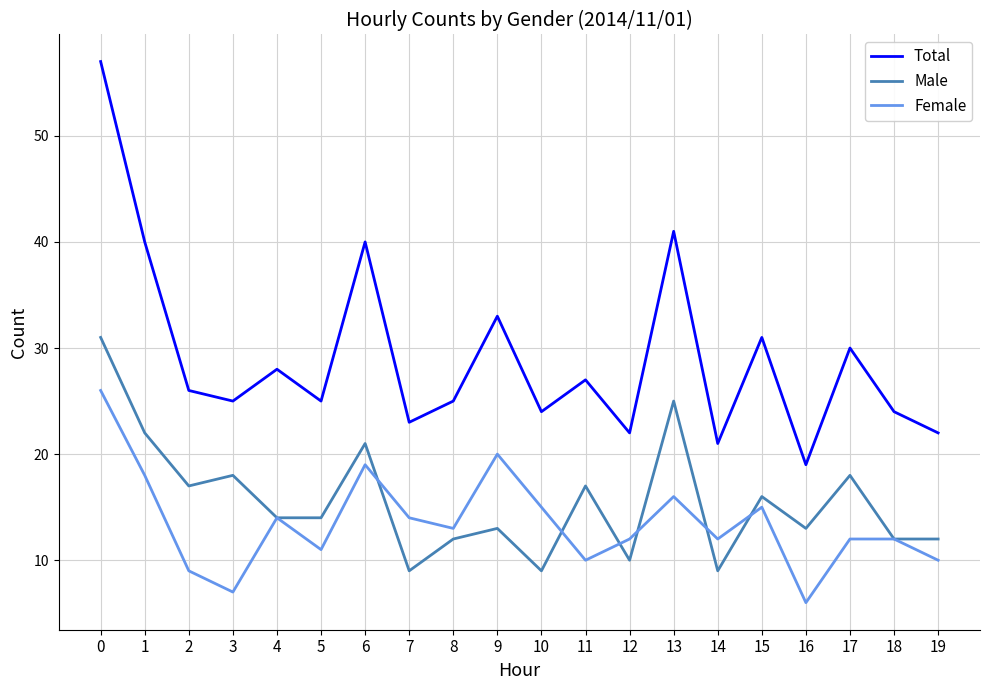

What is the difference between the Male values at 18 and 4?

2